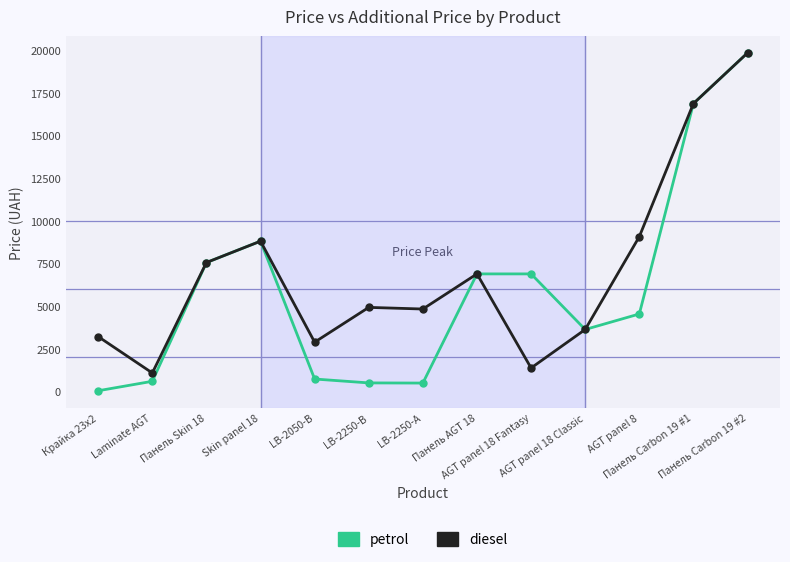

How many lines are shown in the chart?

2